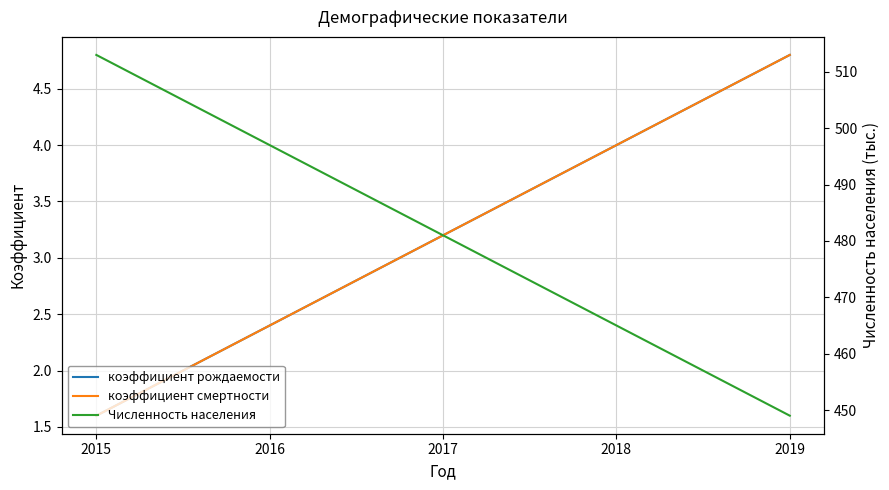

The коэффициент рождаемости series shows 6.7 at 2019. True or false?

False